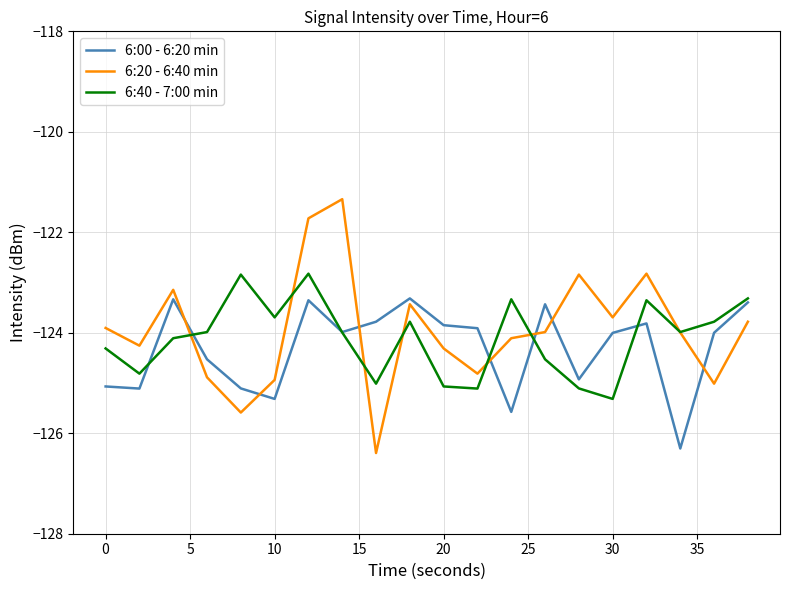

What is the greatest value displayed?

-121.3